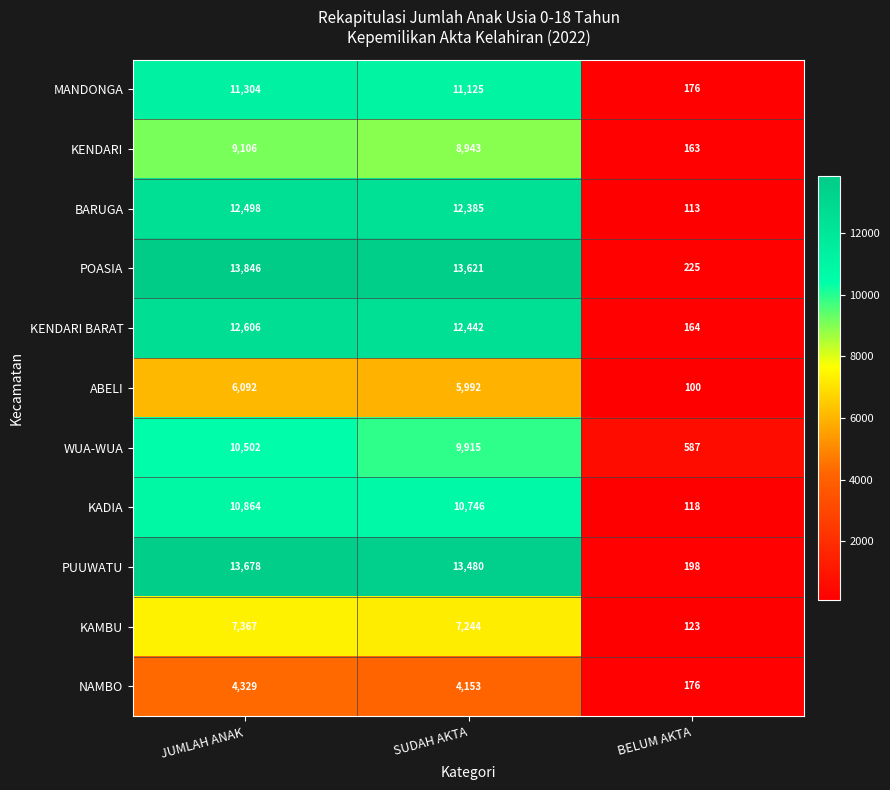

Which label corresponds to the smallest value in the chart?

BELUM AKTA